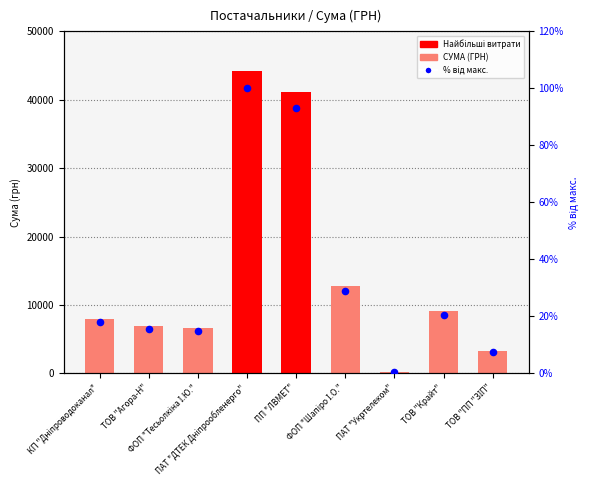

Which series has the largest Y range (max minus min)?

СУМА (ГРН)